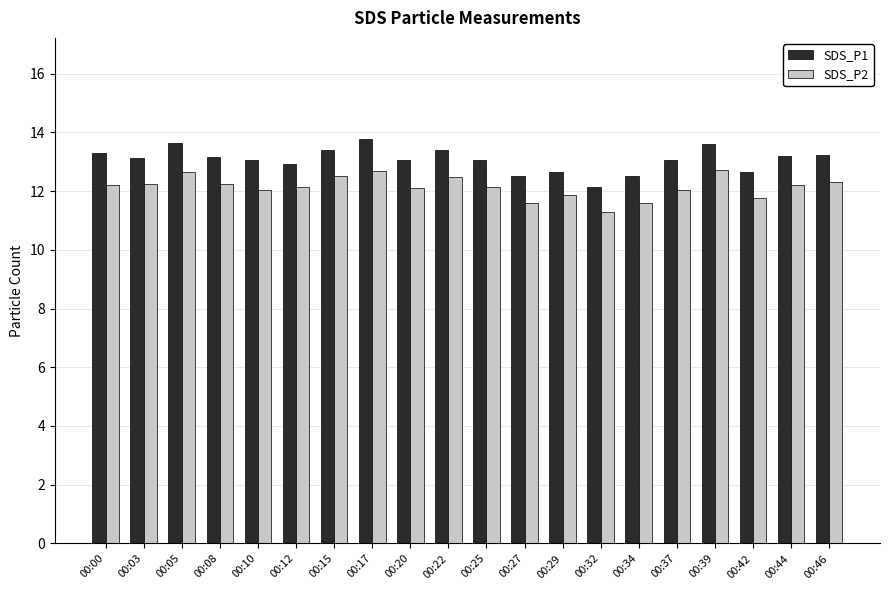

Is it true that SDS_P1 equals 5.2 at 00:03?

False